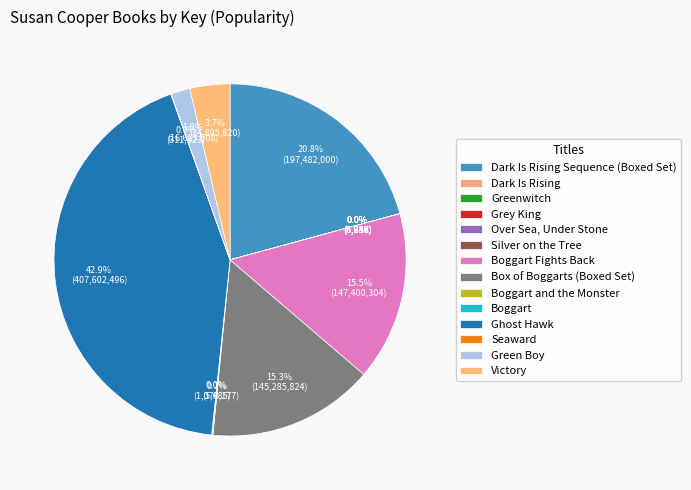

The Over Sea, Under Stone slice represents 0% of the pie. True or false?

True